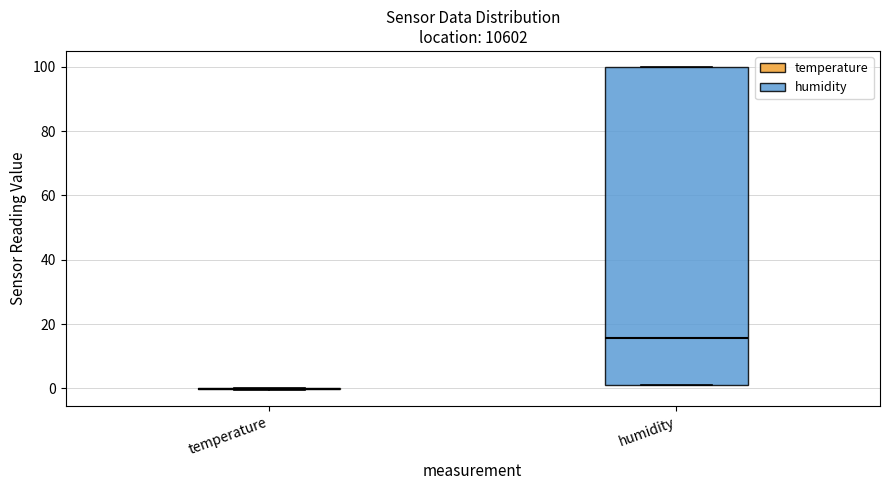

Reading left to right, transcribe this box plot: for each box, give where its median line is, the range the box spans, and where its two whiskers end, as read against the y-axis. The values are not printed on the chart, so give them approximately, as read against the axis.

temperature: box collapsed to a line at 0, whiskers 0 to 0
humidity: median 16, box 2 to 100, whiskers 2 to 100